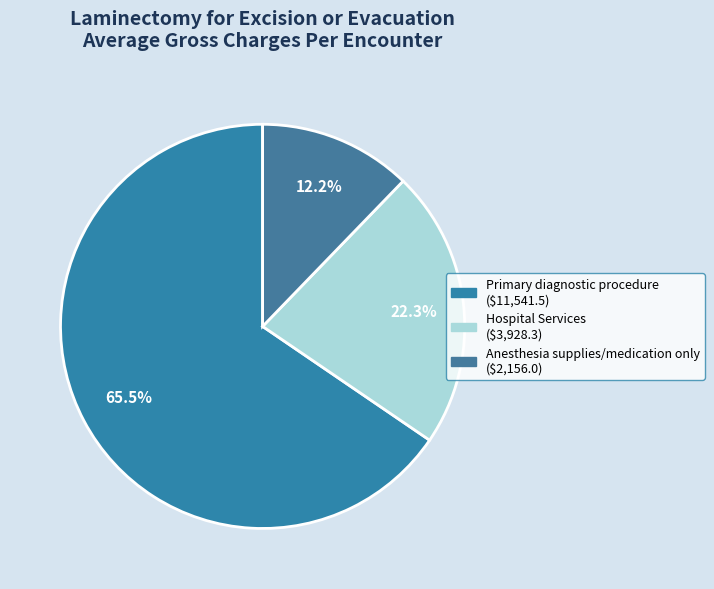

What is the largest slice in the pie chart?

Primary diagnostic procedure